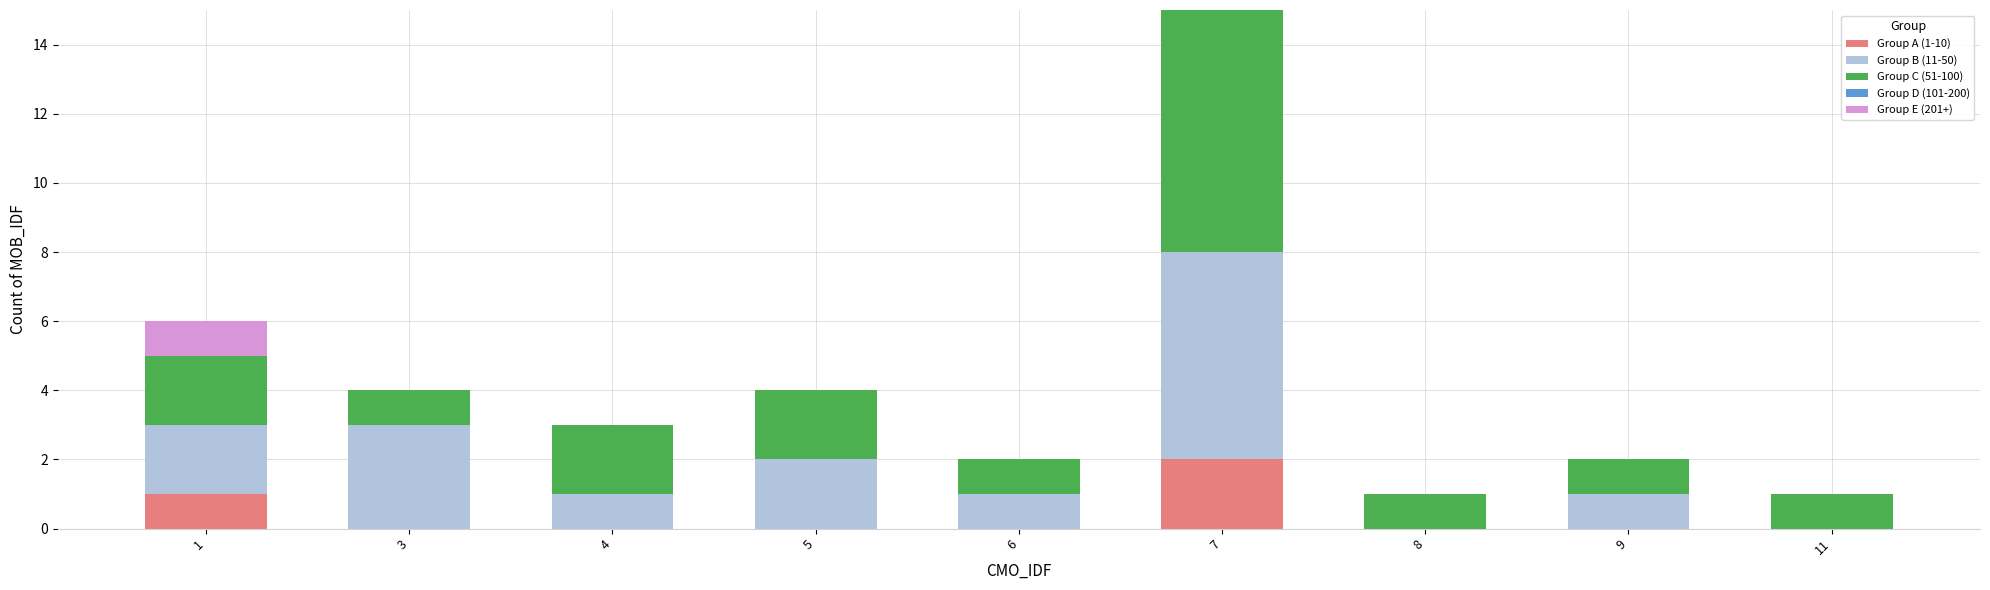

At which category is the sum across all series the highest?

7